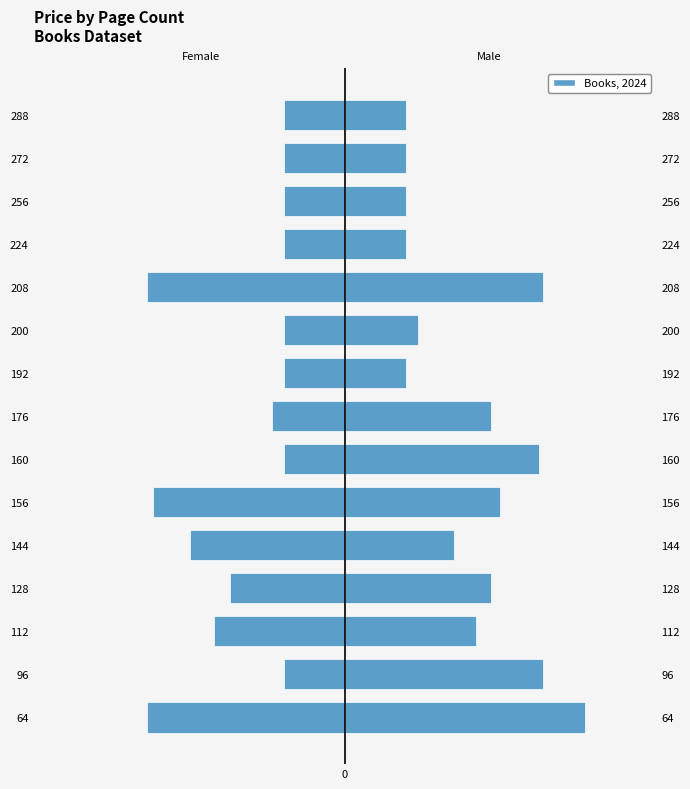

Reading left to right, what are all the values shown in this chart?

Left (Female proxy): -16.3	-5.0	-10.8	-9.5	-12.8	-15.8	-5.0	-6.0	-5.0	-5.0	-16.3	-5.0	-5.0	-5.0	-5.0
Right (Male proxy): 19.7	16.3	10.8	12.0	9.0	12.8	16.0	12.0	5.0	6.0	16.3	5.0	5.0	5.0	5.0